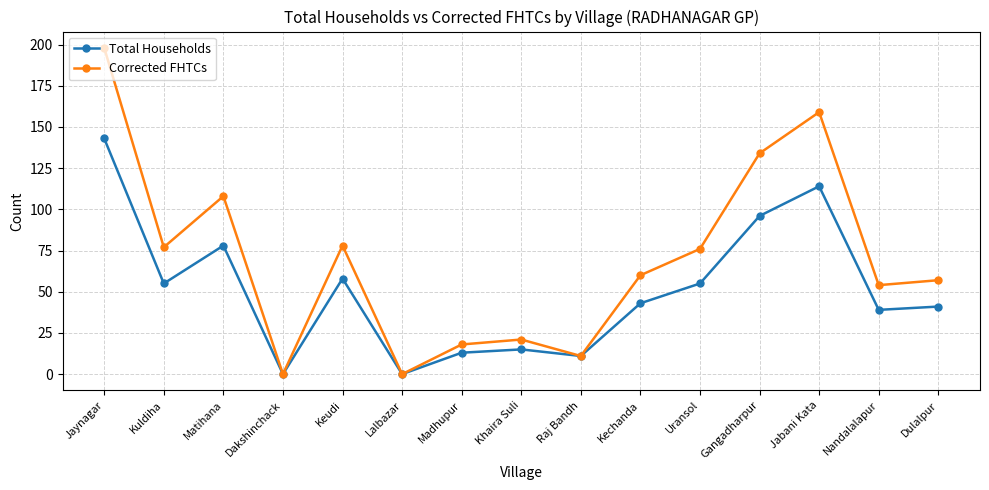

At which category is the sum across all series the highest?

Jaynagar